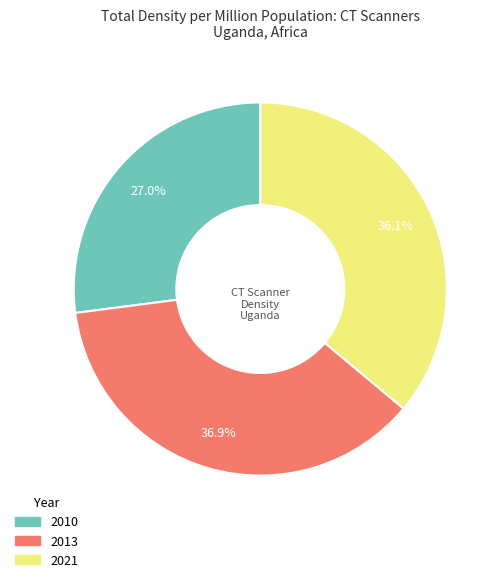

What is the smallest slice in the pie chart?

2010